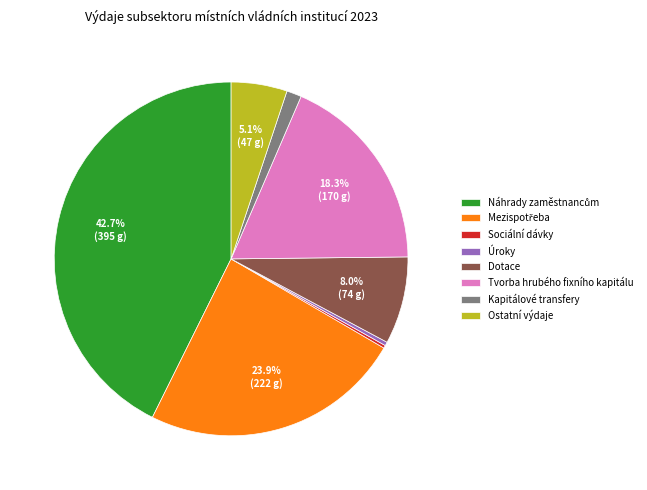

Do Kapitálové transfery and Tvorba hrubého fixního kapitálu together represent more than half of the pie?

No